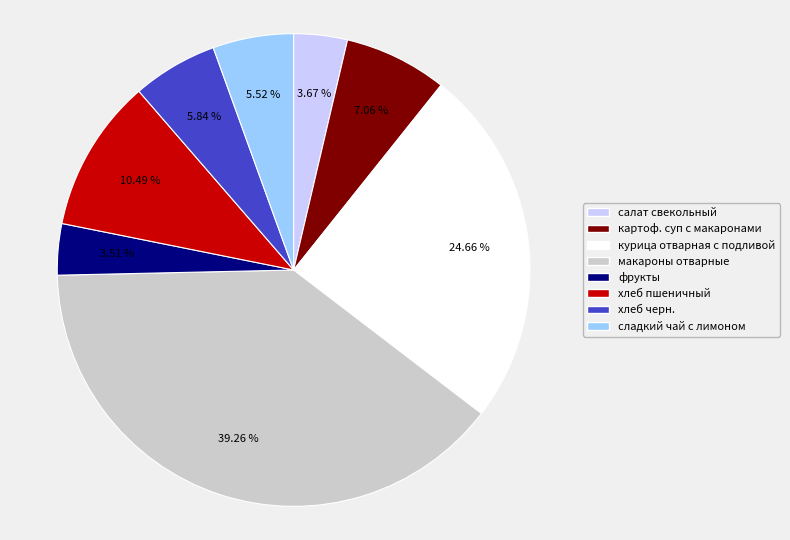

To the nearest percent, what percentage of the pie is салат свекольный?

4%